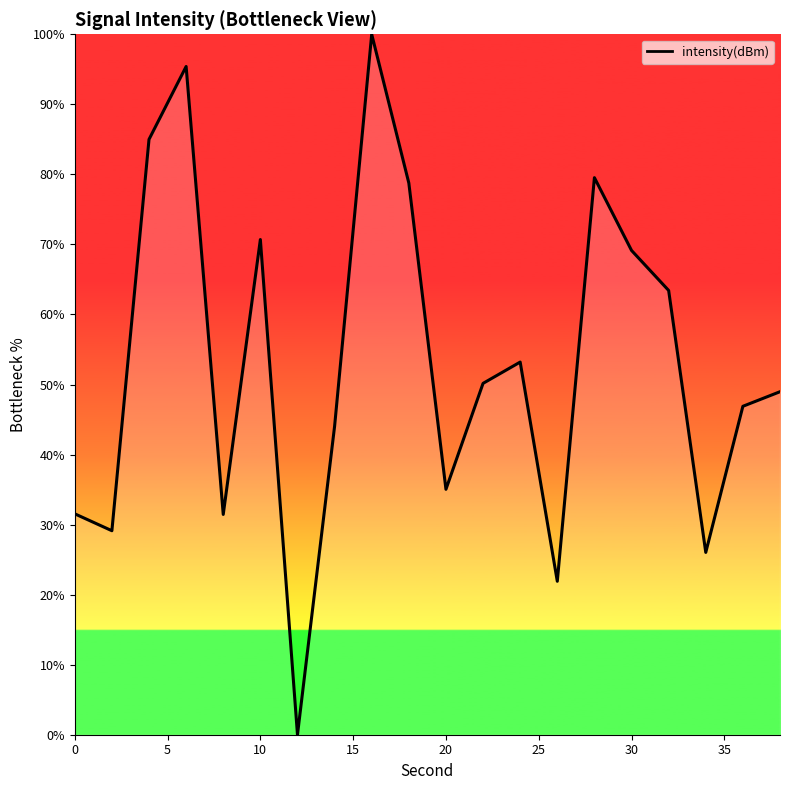

What is the average value?

53.0